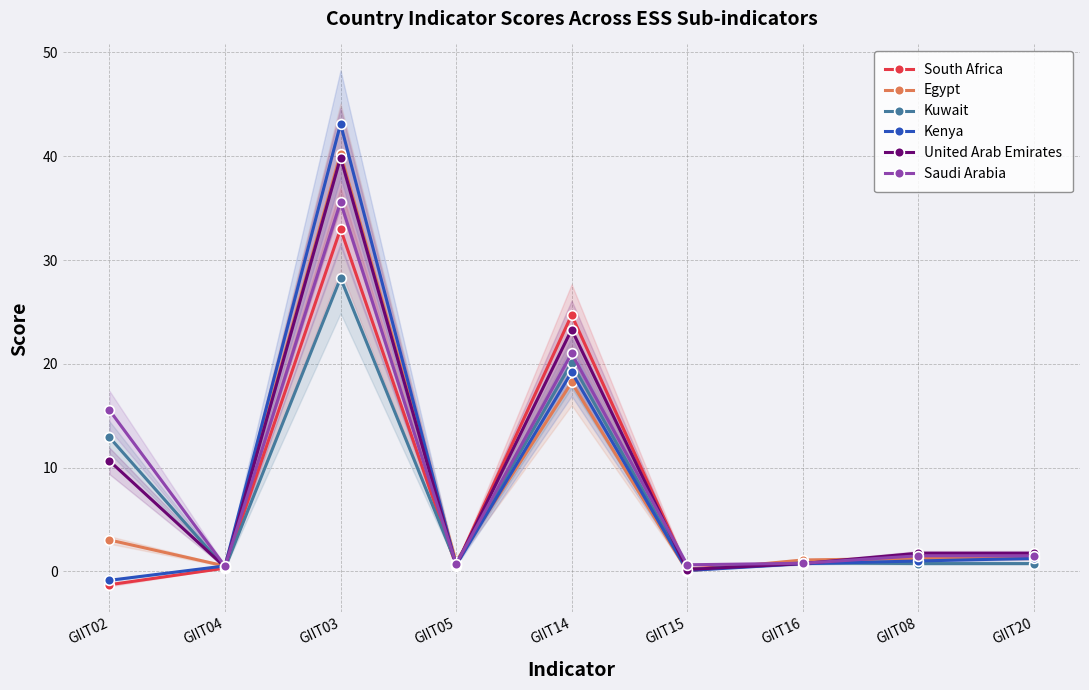

Does the chart display data point markers on the line(s)?

Yes